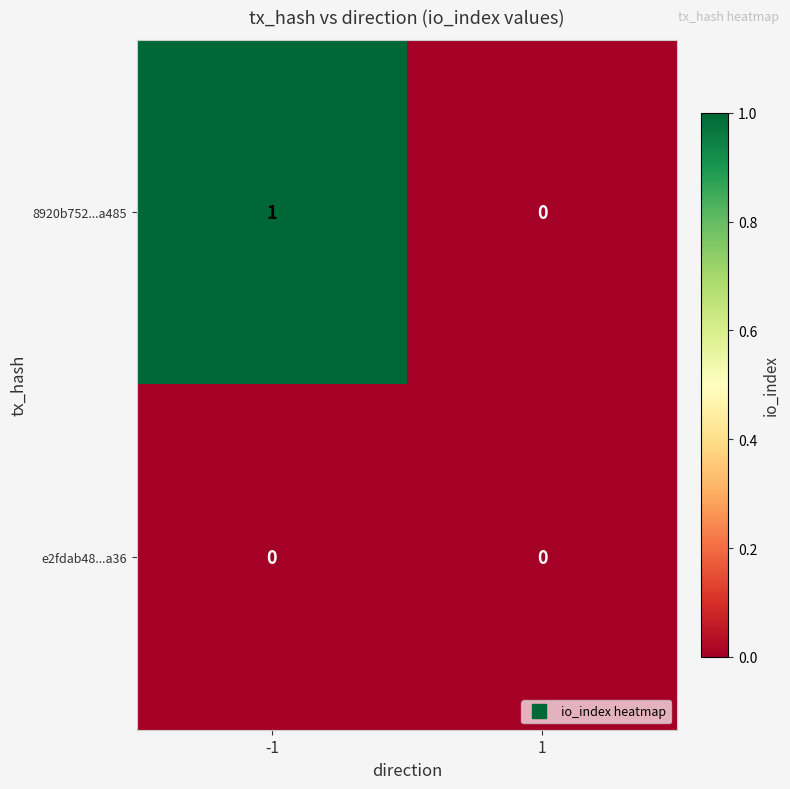

What is the difference between the highest and lowest values at -1?

1